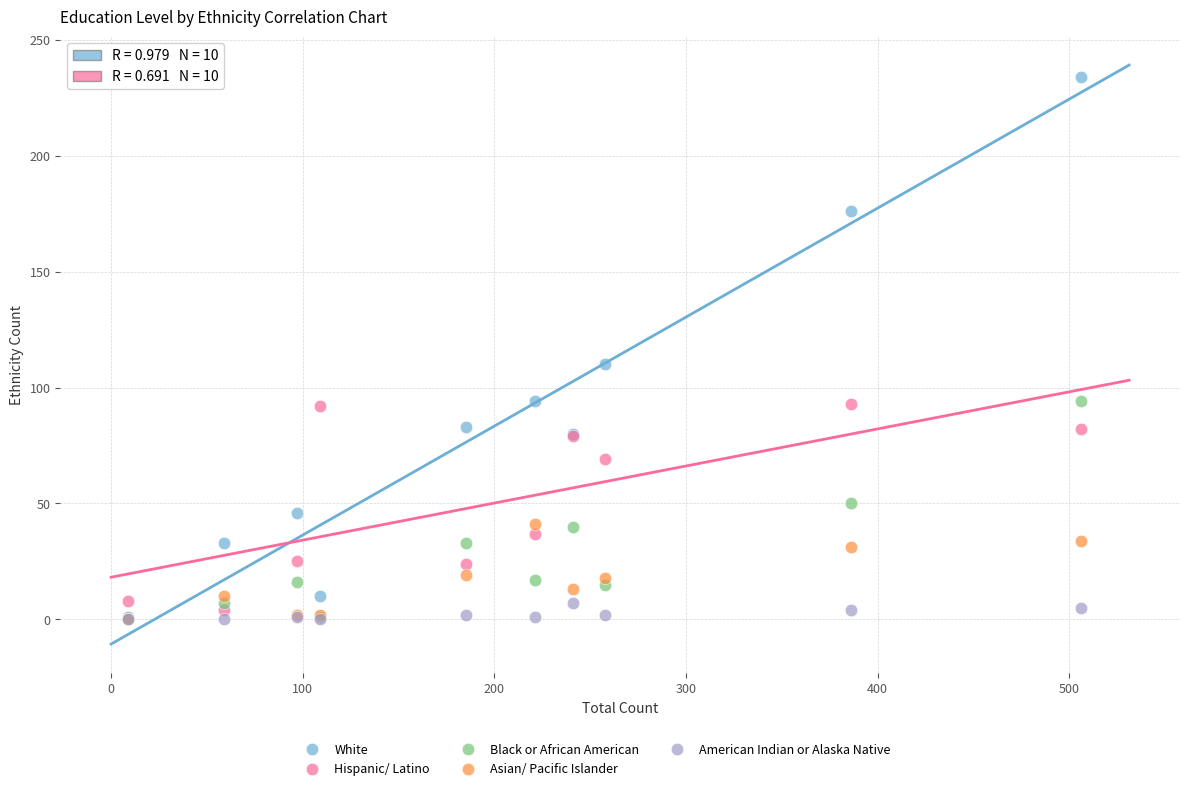

Which series has the widest spread of Y values?

White